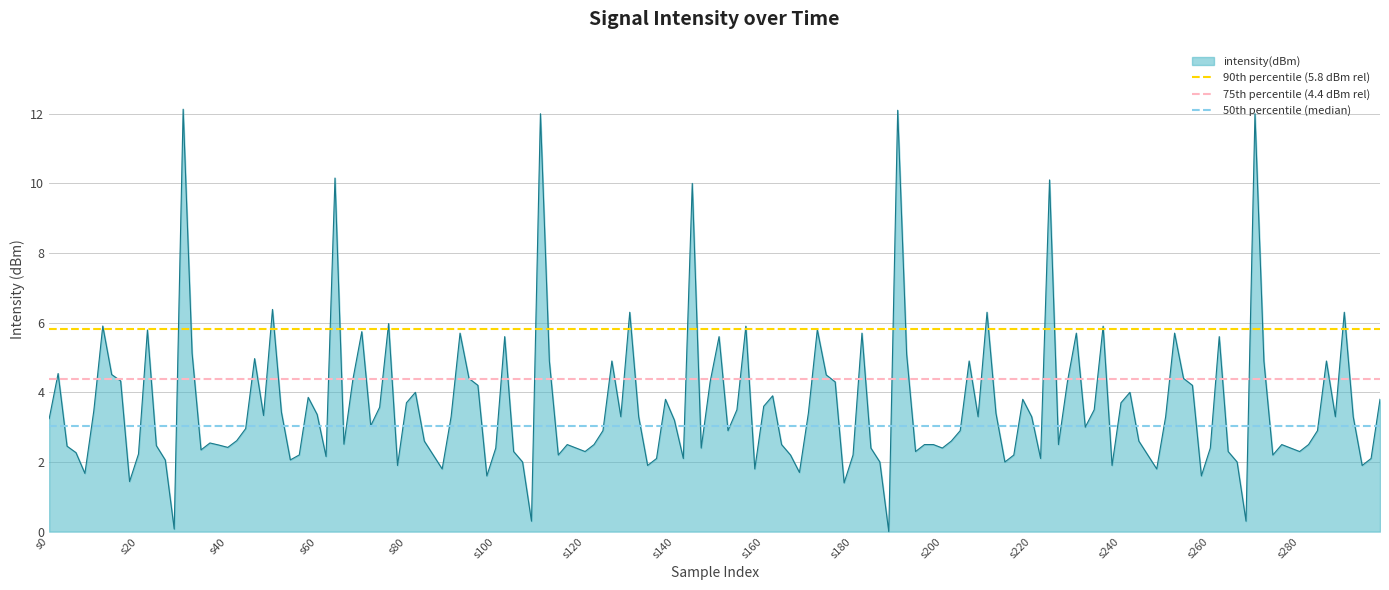

Is it true that 50th percentile (median) equals 1.6 at s0?

False